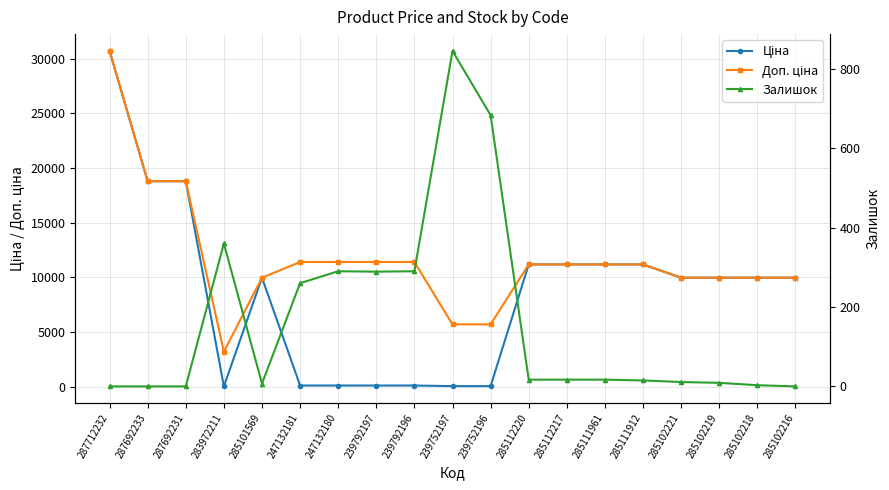

Rank the series by their average value, from lowest to highest.

Залишок, Ціна, Доп. ціна